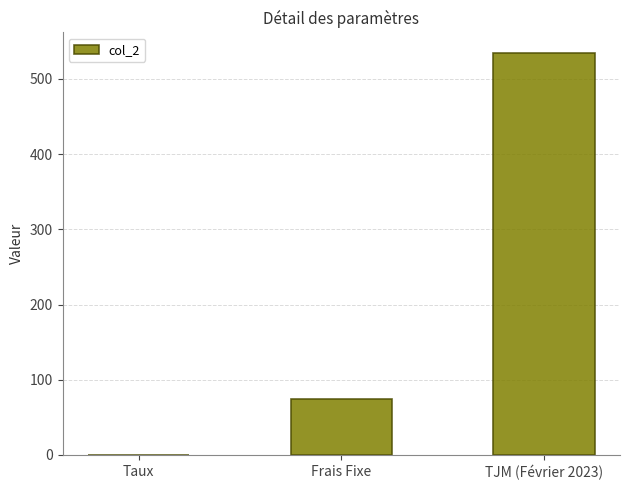

Reading right to left, what are all the values shown in this chart?

535.0	75.0	0.1